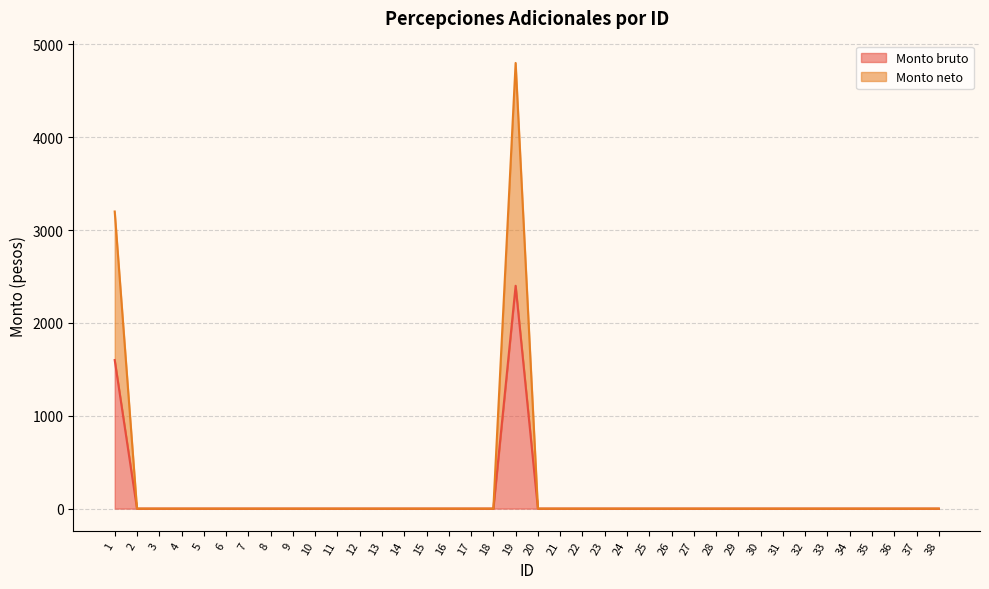

How many interior local peaks does the Monto bruto series have?

1